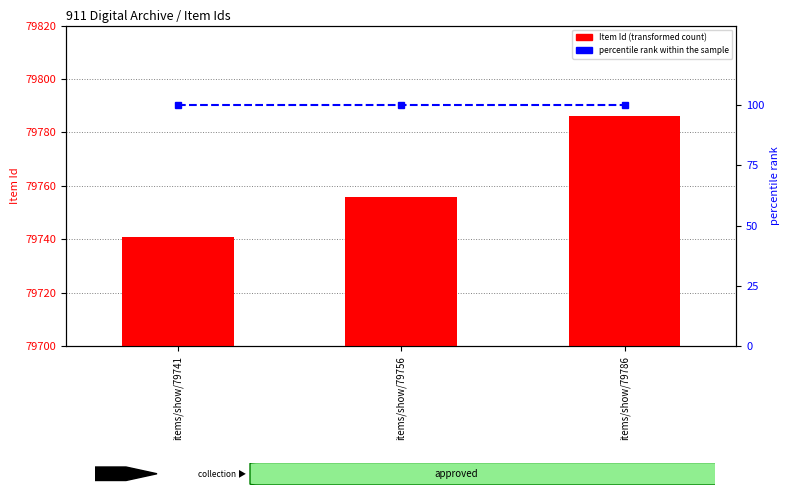

What is the minimum value shown in the chart?

100